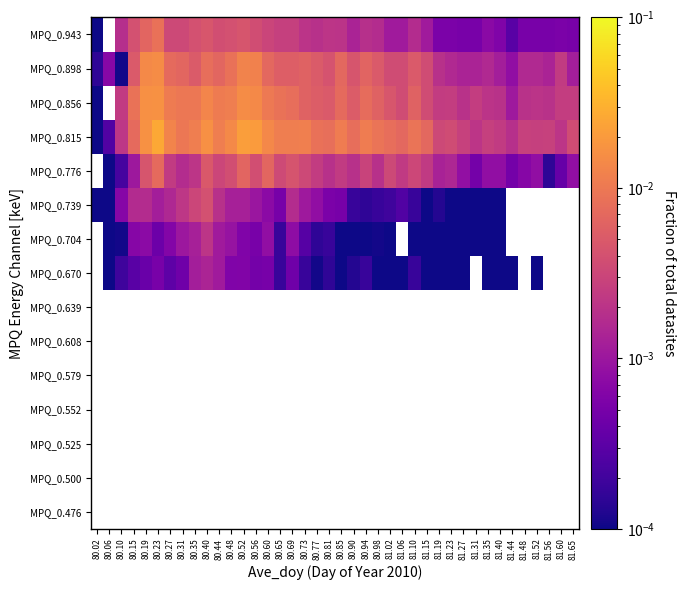

Between 80.35 and 81.52, which is larger?

81.52